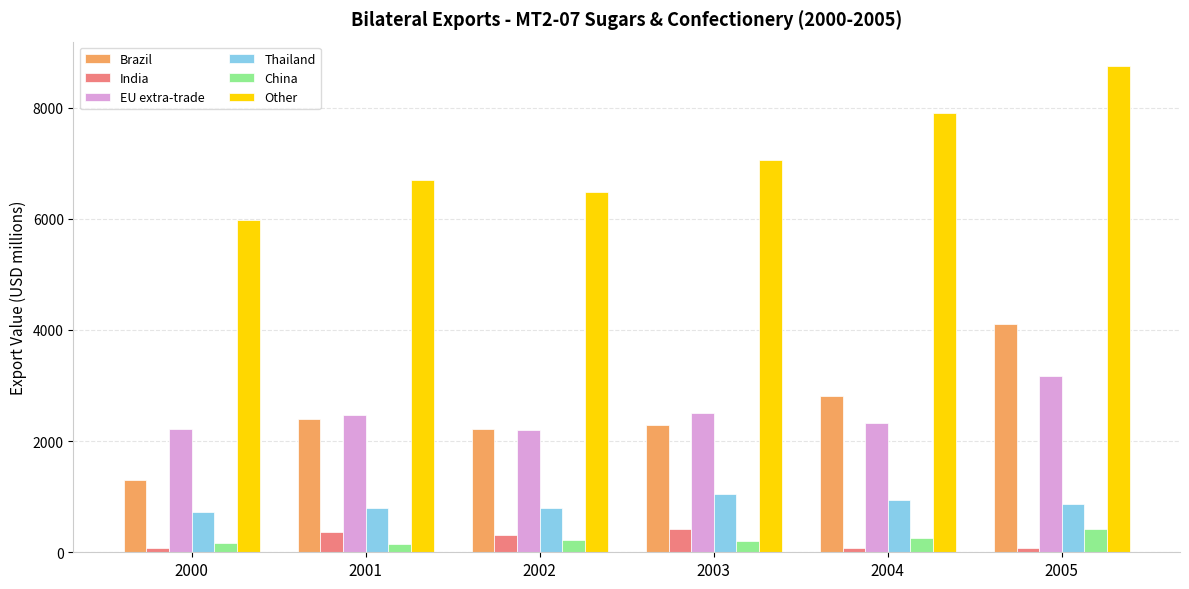

True or false: Thailand has a value of 341.1 at 2003.

False